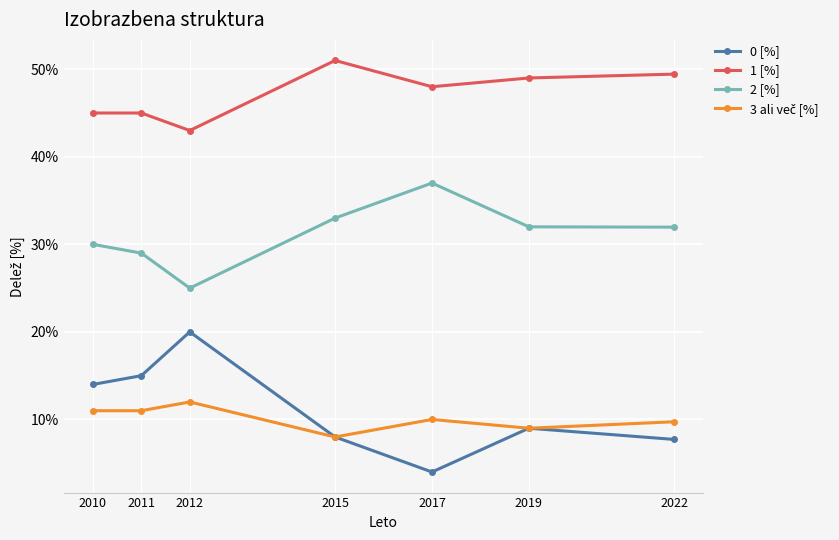

Which series has the largest total across all categories?

1 [%]